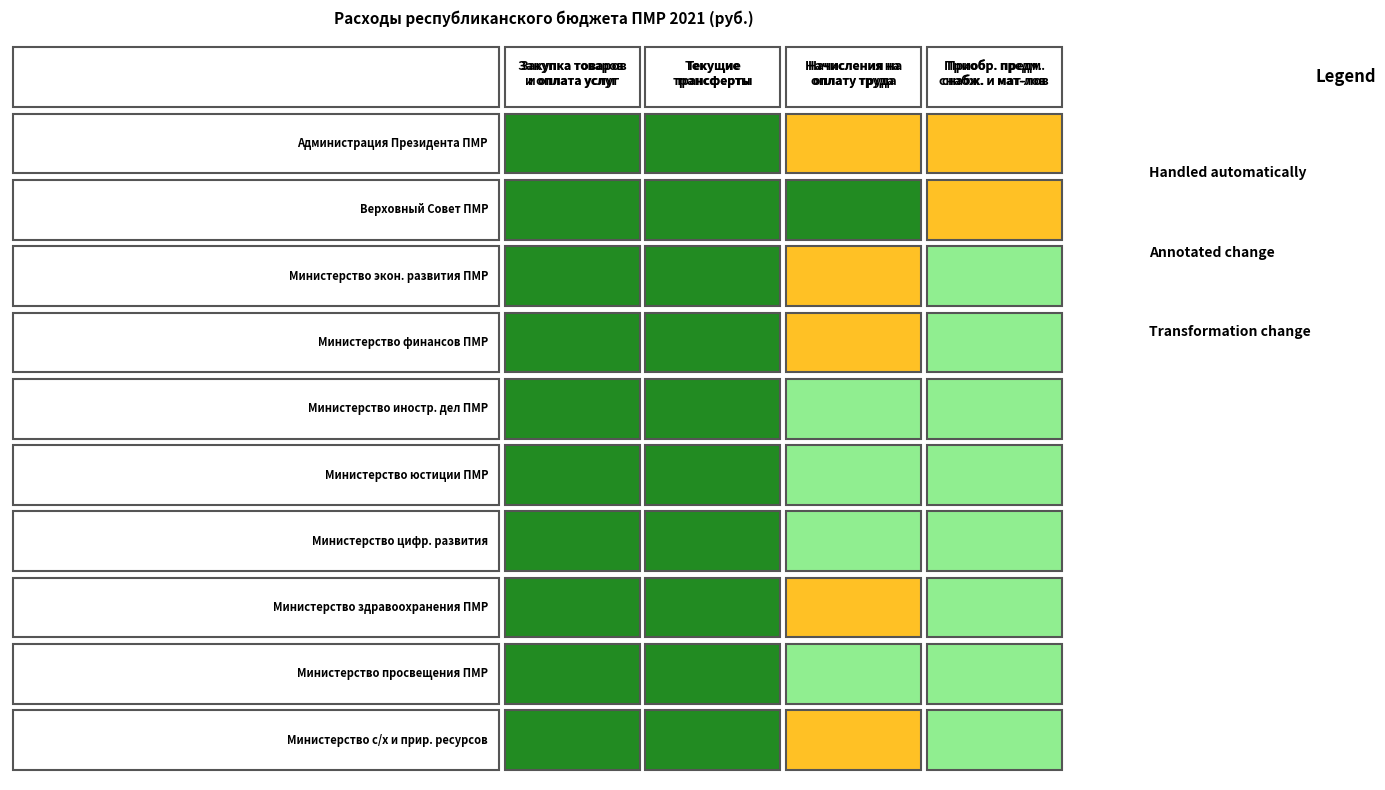

What is the maximum value for Министерство с/х и природных ресурсов ПМР?

8695729